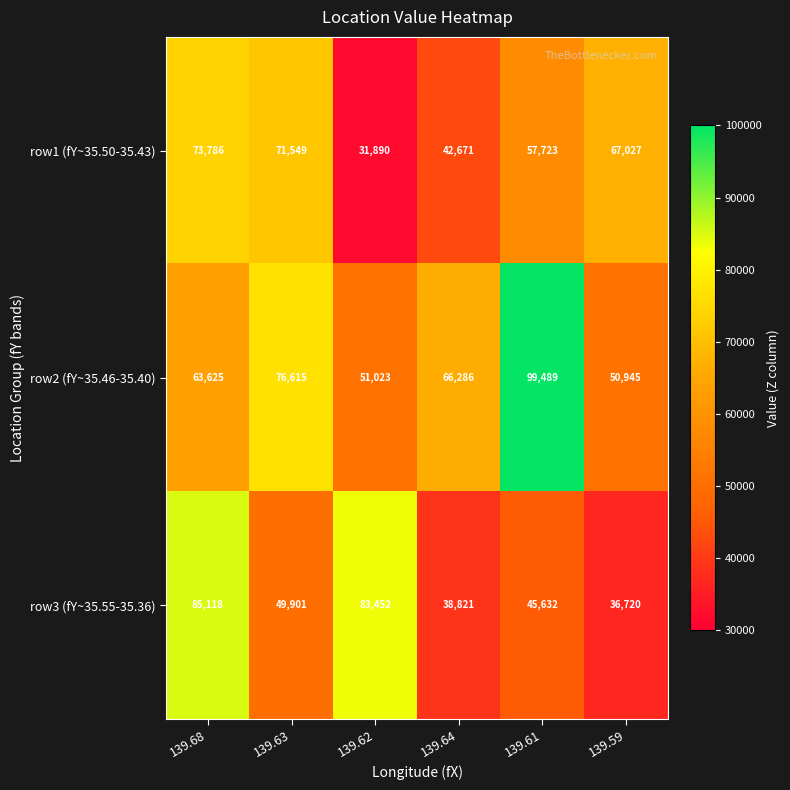

What is the smallest value displayed?

31890